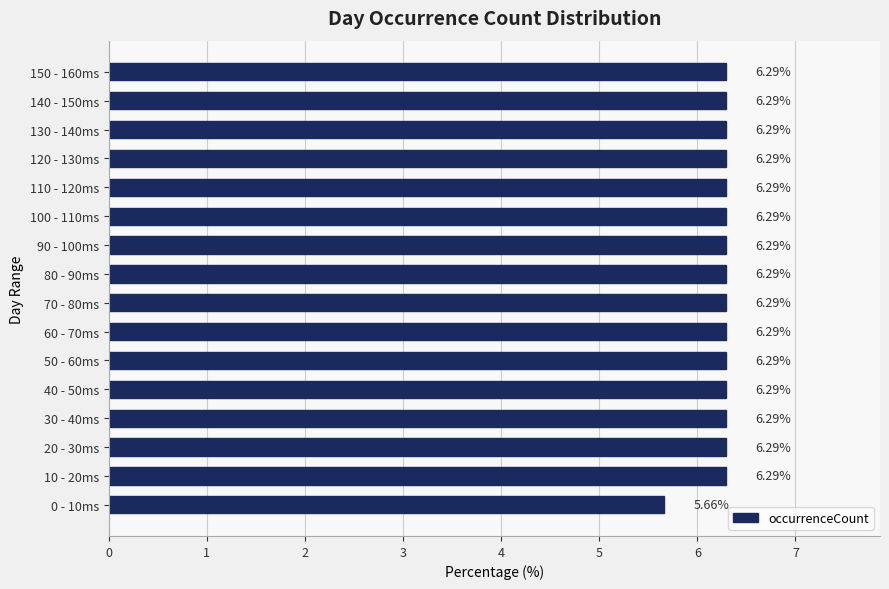

What is the ratio of the value at 110 - 120ms to the value at 20 - 30ms?

1.0